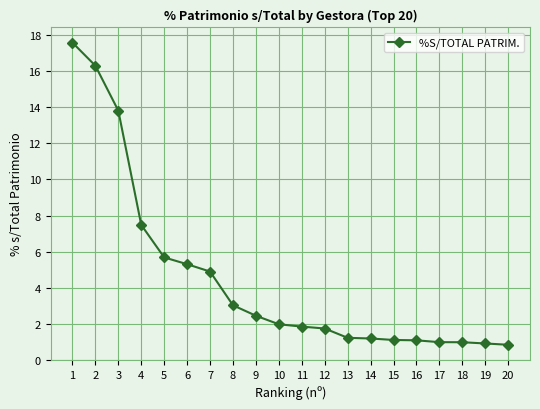

What is the sum of all values?

90.3